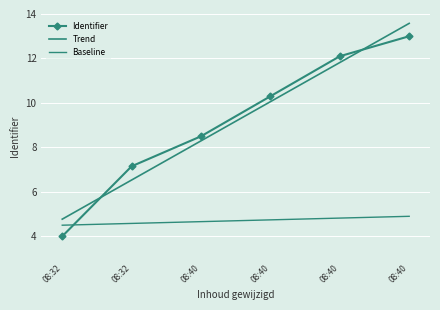

True or false: the data shows 4.0 at 08:32.

True